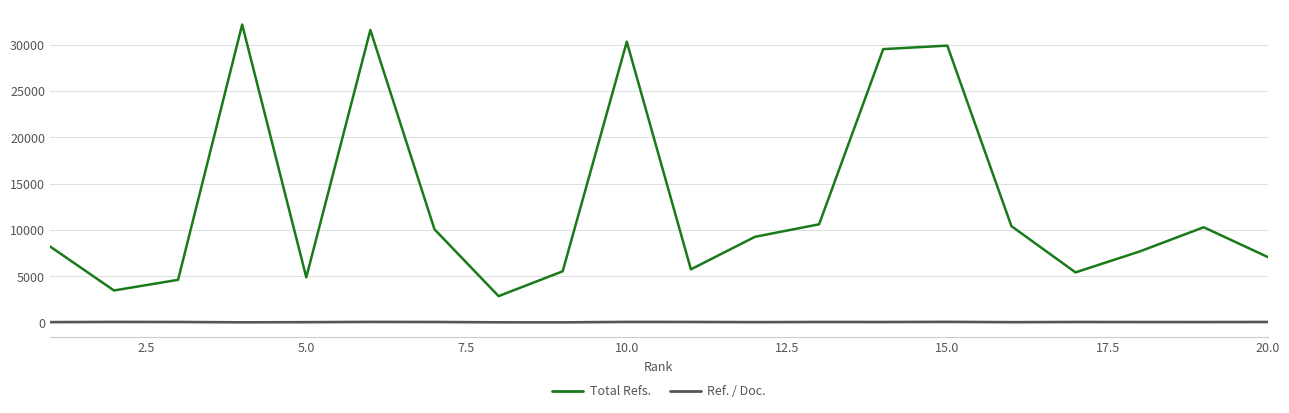

True or false: Ref. / Doc. and Total Refs. intersect in this chart.

False